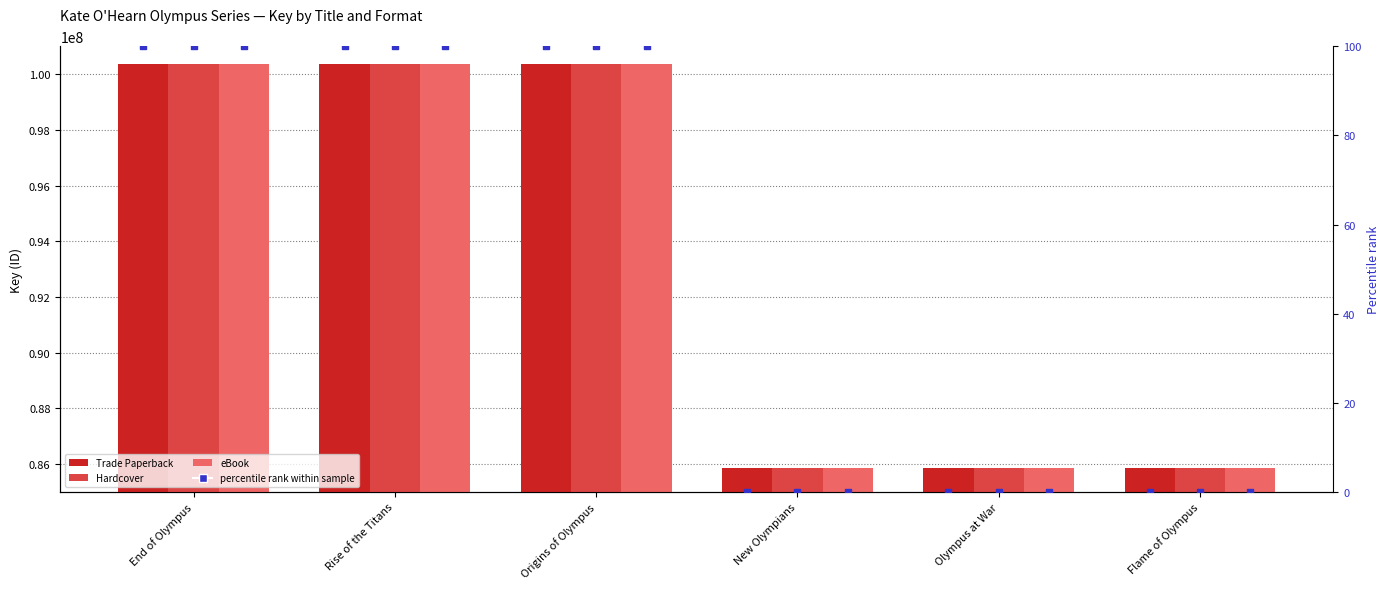

Which series contains the highest Y value?

Trade Paperback